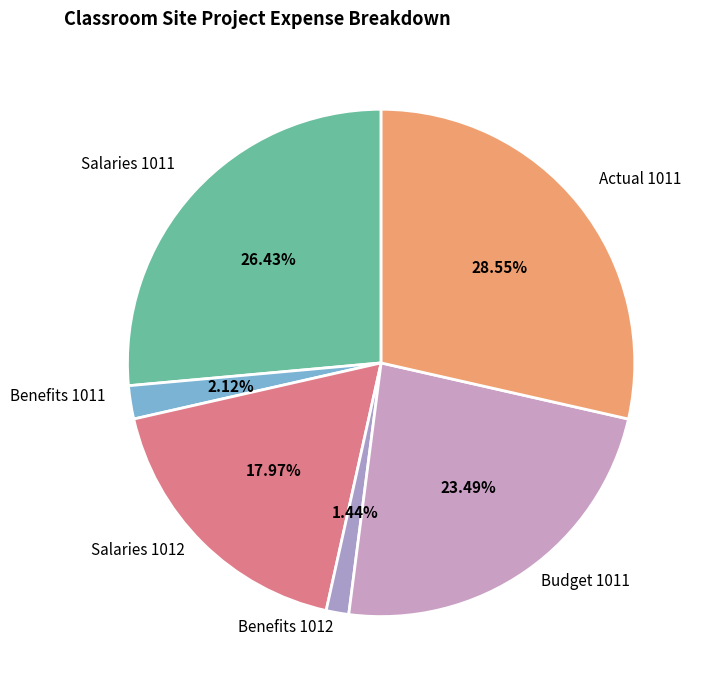

How many slices are in this pie chart?

6